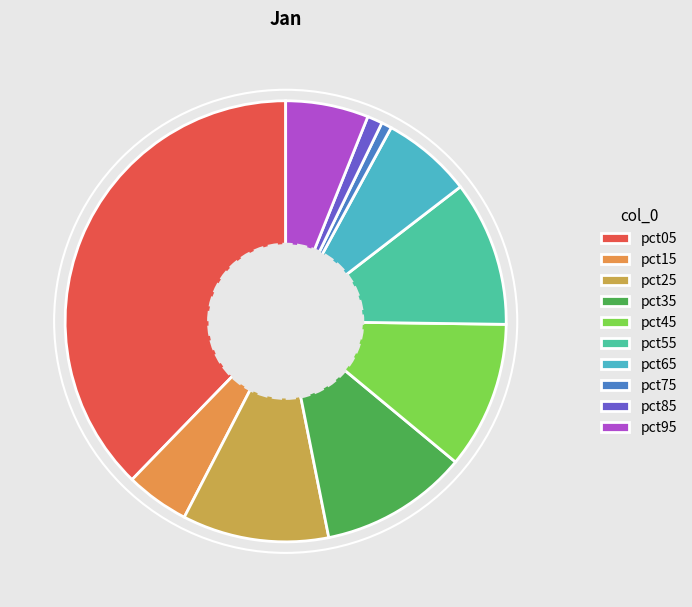

To the nearest percent, what is the difference between the largest and smallest slice percentages?

37%